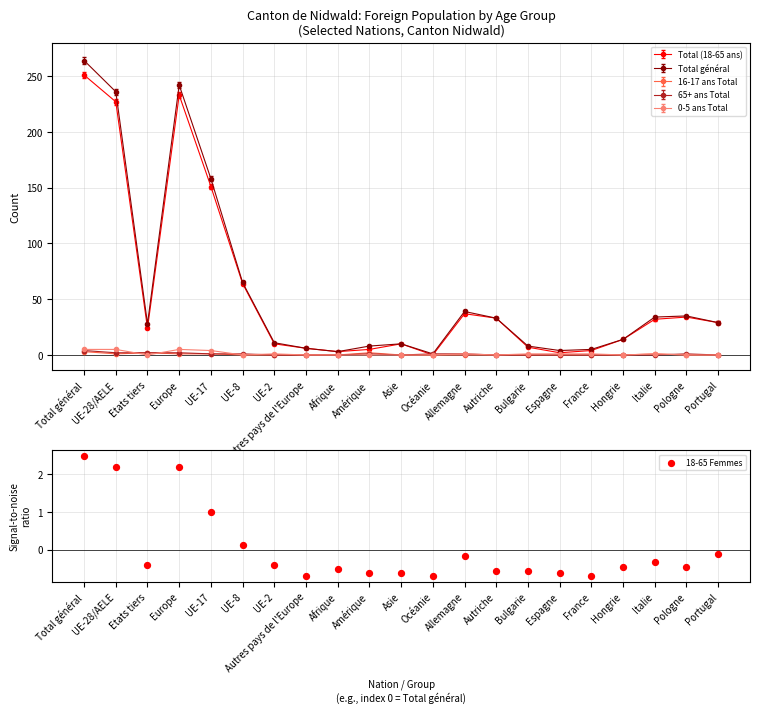

Between UE-8 and UE-17, which is larger?

UE-17